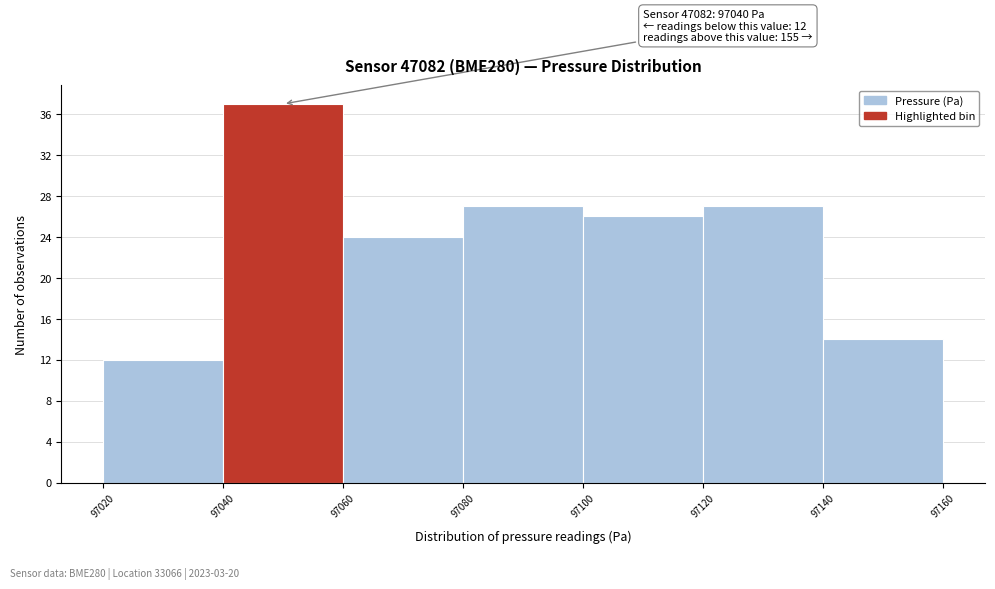

Over which range of the x-axis is the bar tallest?

97040 to 97060